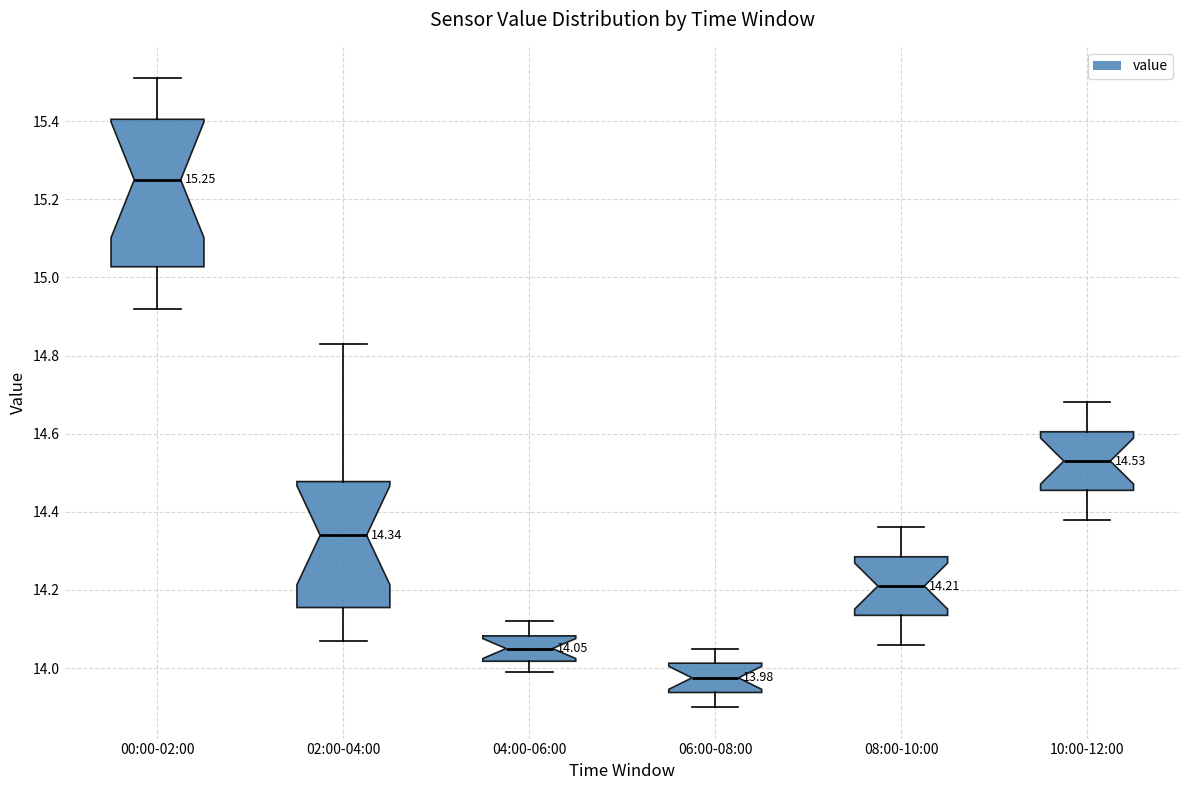

Comparing the boxes themselves (not the whiskers), which one is the tallest?

00:00-02:00